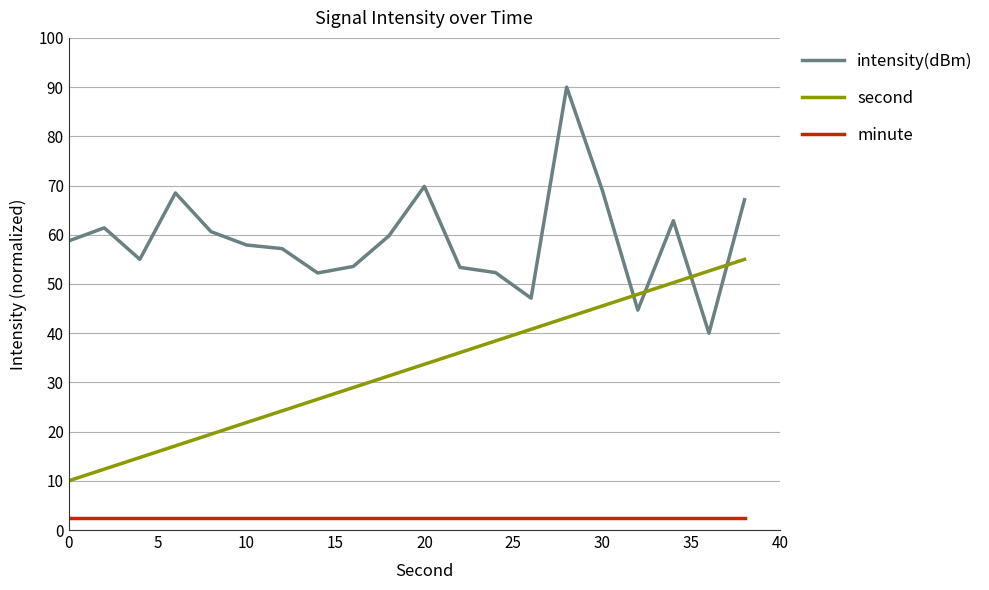

What is the difference between the maximum and minimum values in the intensity(dBm) series?

50.0